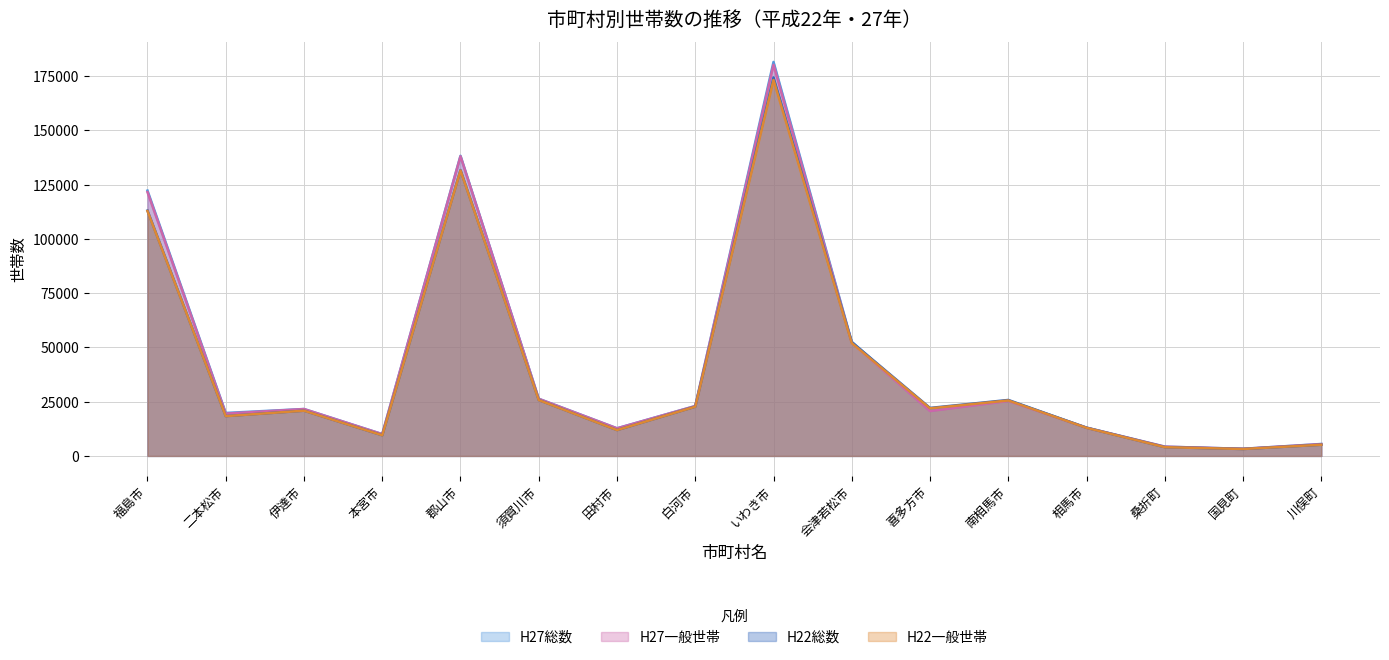

How many values in the H22一般世帯 series are below 21926?

8